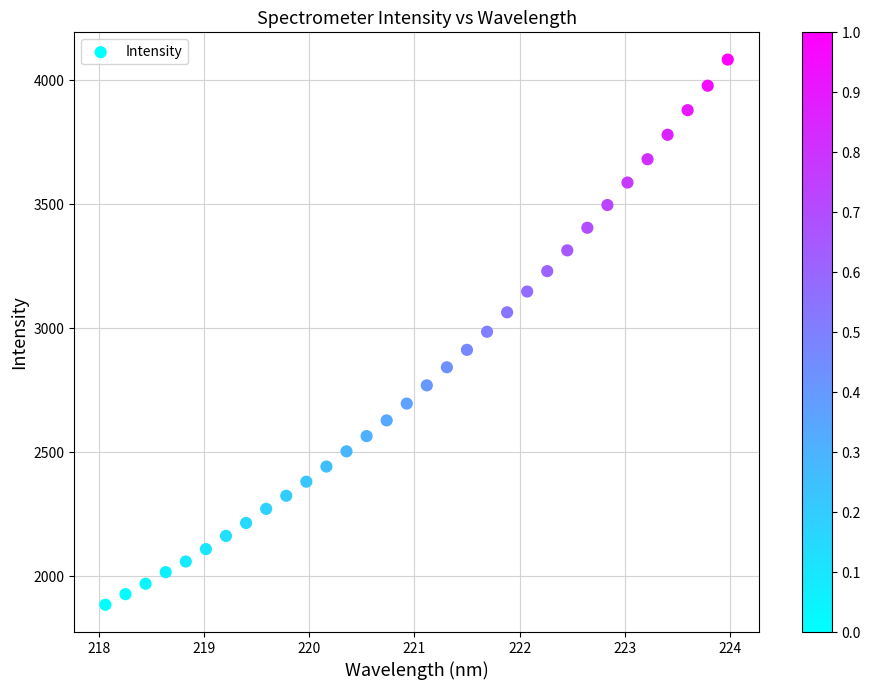

What is the range of Y values (max minus min)?

2197.9